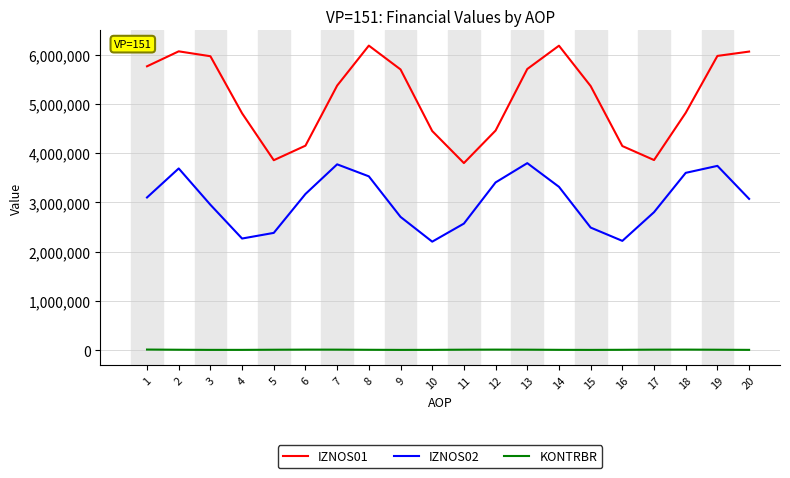

What value does the KONTRBR series have at 15?

5022.0